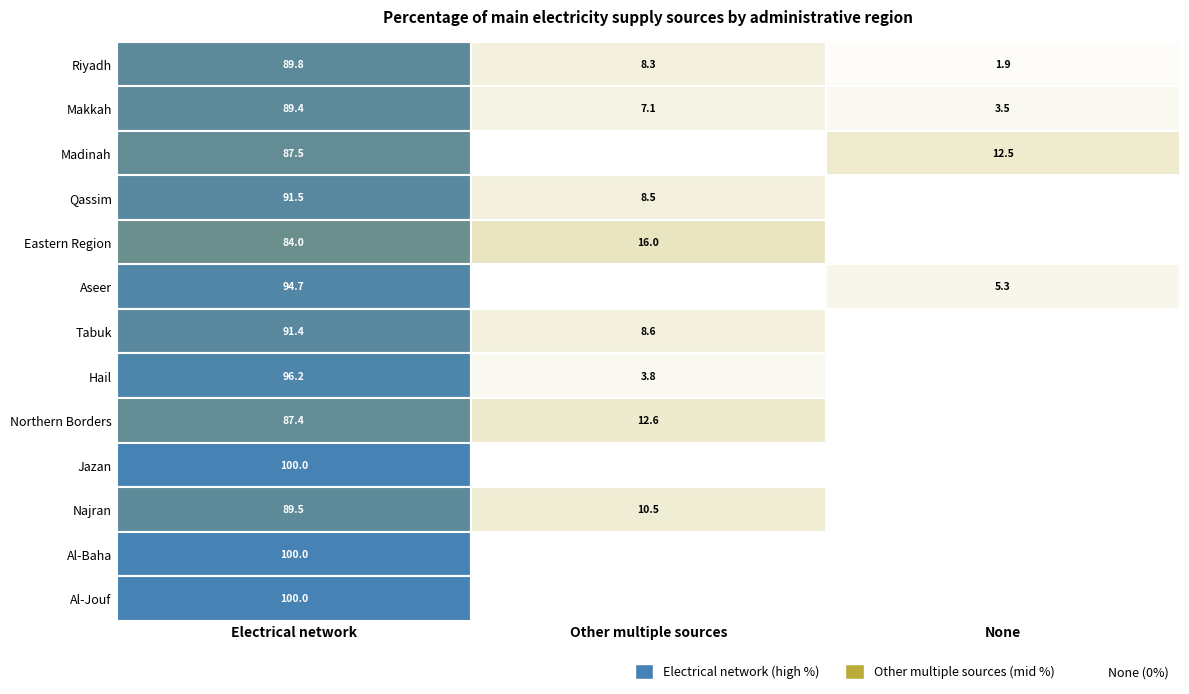

Reading left to right, list all the values displayed in this chart.

Riyadh: Riyadh=89.8	Makkah=8.3	Madinah=1.9
Makkah: Riyadh=89.4	Makkah=7.1	Madinah=3.5
Madinah: Riyadh=87.5	Makkah=0.0	Madinah=12.5
Qassim: Riyadh=91.5	Makkah=8.5	Madinah=0.0
Eastern Region: Riyadh=84.0	Makkah=16.0	Madinah=0.0
Aseer: Riyadh=94.7	Makkah=0.0	Madinah=5.3
Tabuk: Riyadh=91.4	Makkah=8.6	Madinah=0.0
Hail: Riyadh=96.2	Makkah=3.8	Madinah=0.0
Northern Borders: Riyadh=87.4	Makkah=12.6	Madinah=0.0
Jazan: Riyadh=100.0	Makkah=0.0	Madinah=0.0
Najran: Riyadh=89.5	Makkah=10.5	Madinah=0.0
Al-Baha: Riyadh=100.0	Makkah=0.0	Madinah=0.0
Al-Jouf: Riyadh=100.0	Makkah=0.0	Madinah=0.0